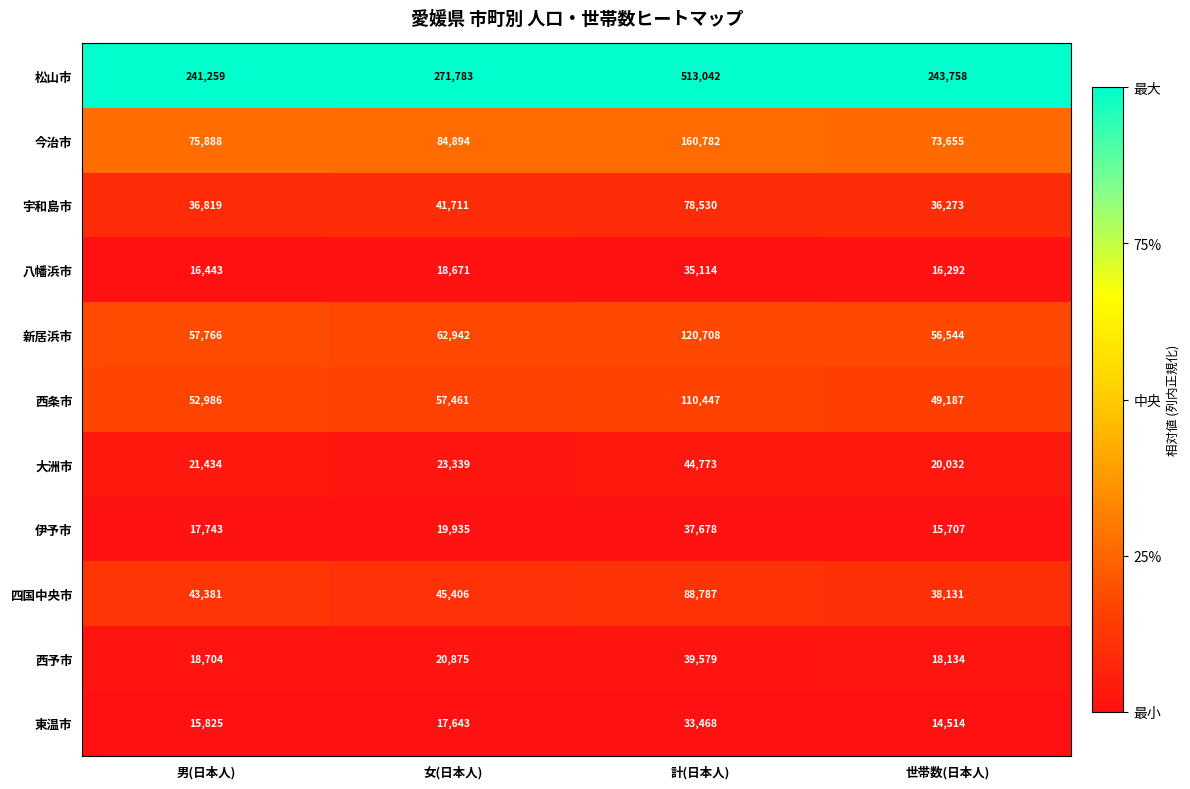

What is the spread (max minus min) of values at 男(日本人)?

225434